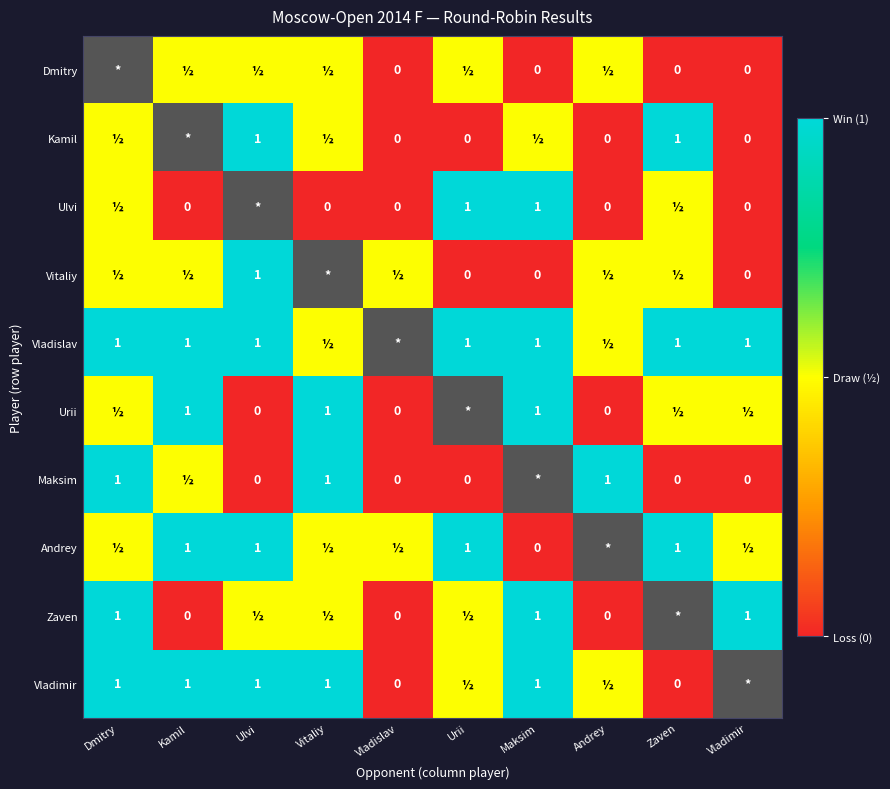

Rank the series at Andrey from lowest to highest value.

Stukopin Andrey, Dragun Kamil, Bajarani Ulvi, Eliseev Urii, Andriasian Zaven, Gordievsky Dmitry, Bernadskiy Vitaliy, Artemiev Vladislav, Belous Vladimir, Vavulin Maksim